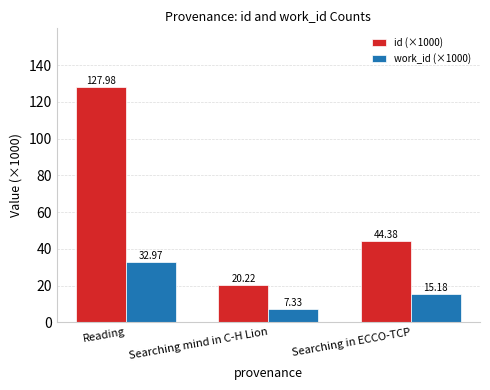

At which category is the sum across all series the highest?

Reading